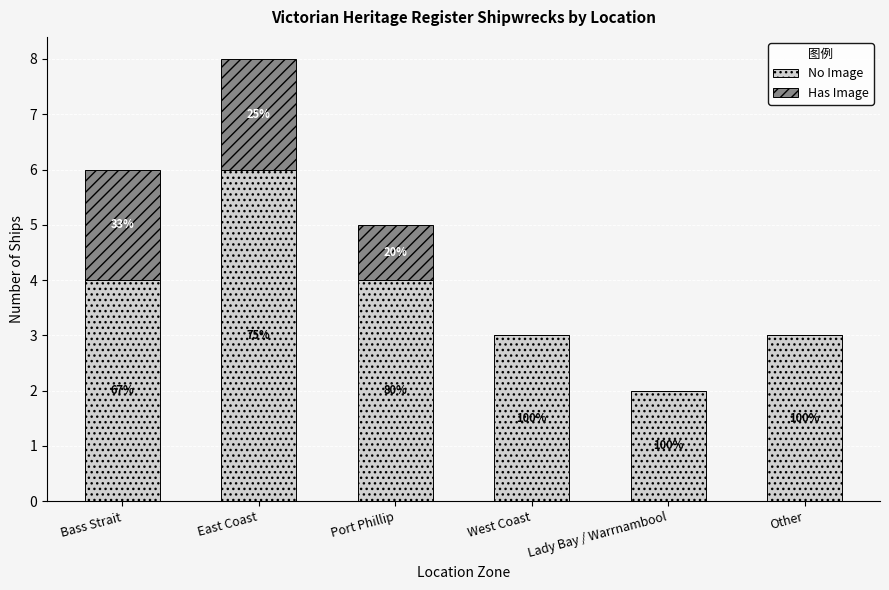

What is the label of the 3rd bar from the left?

Port Phillip